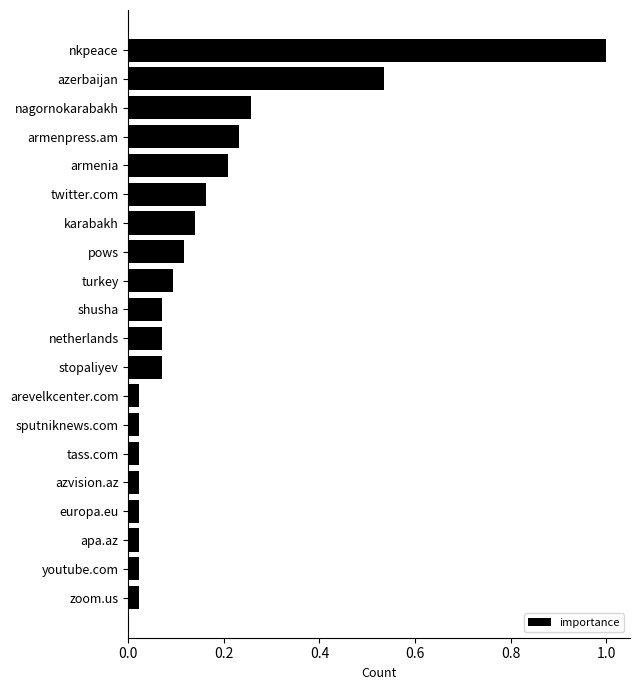

What is the sum of the values at azerbaijan and sputniknews.com?

0.6